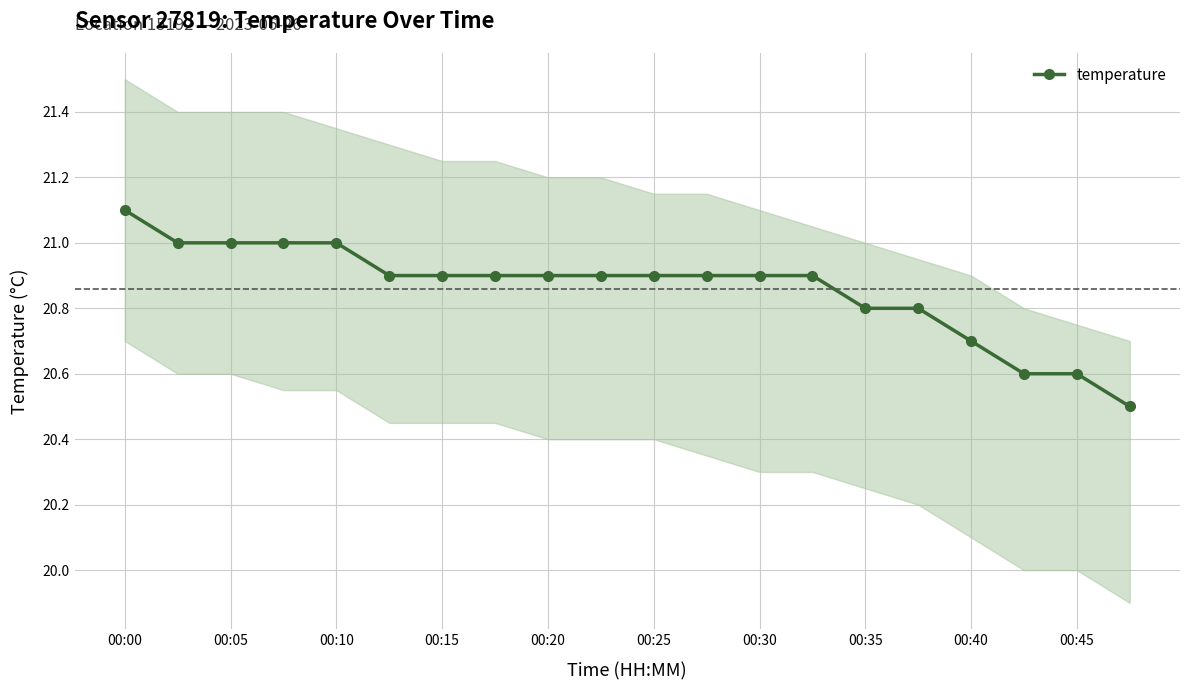

The value of temperature at 00:20 is 36.4. True or false?

False